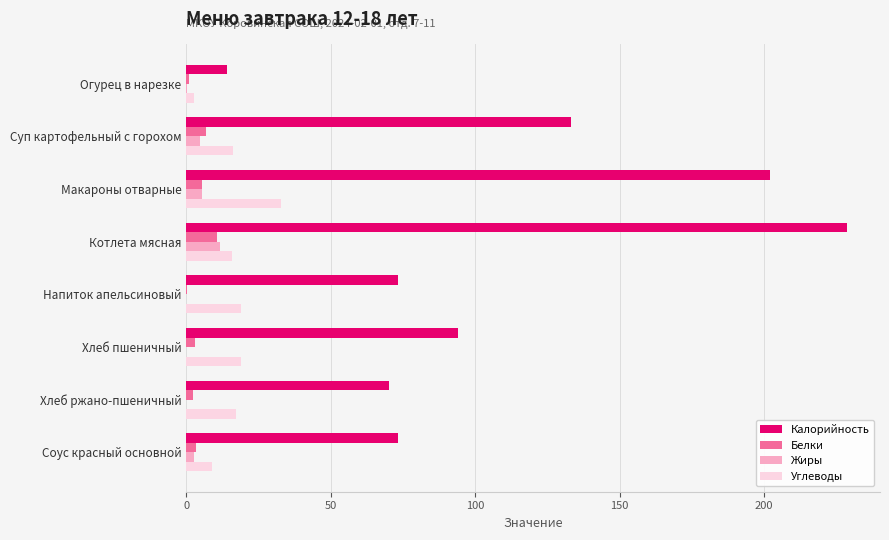

At which label is Калорийность closest to 121?

Суп картофельный с горохом